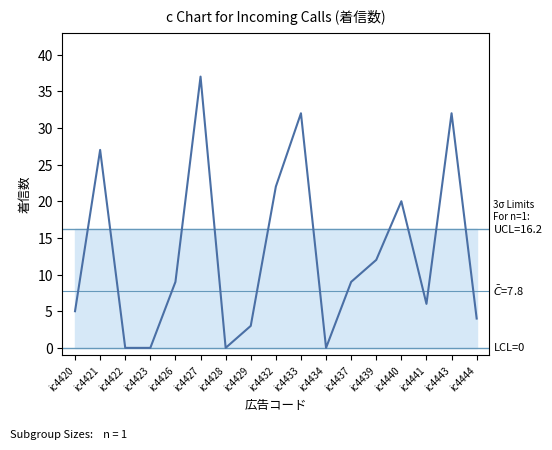

At which category does the chart reach its peak across all series?

ic4427